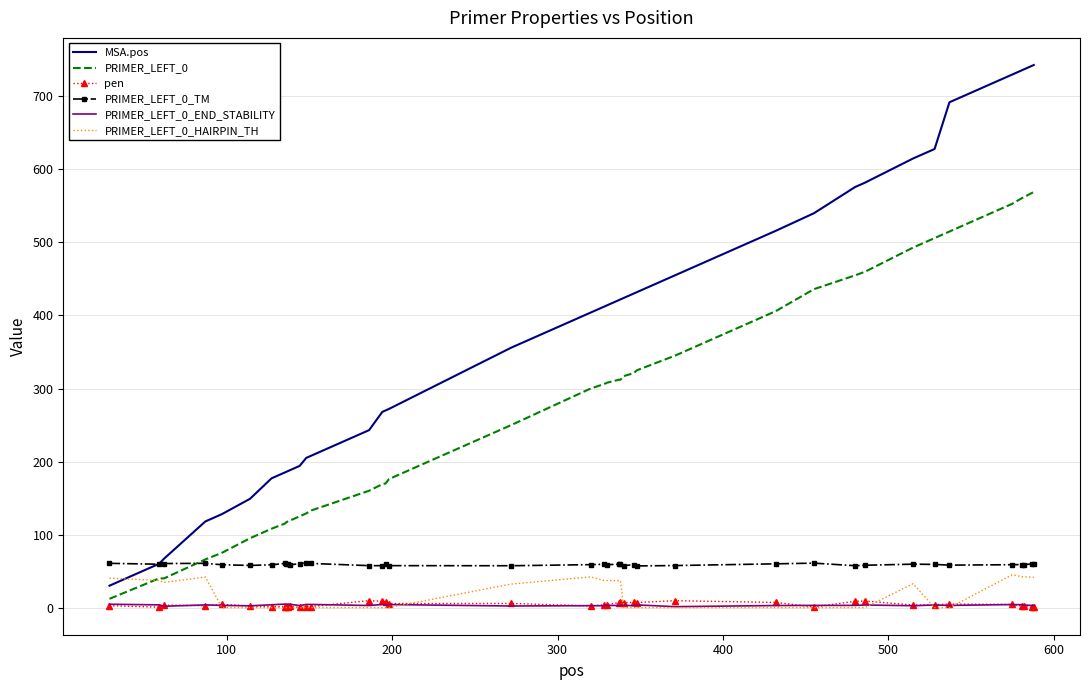

Which series has the largest total across all categories?

MSA.pos